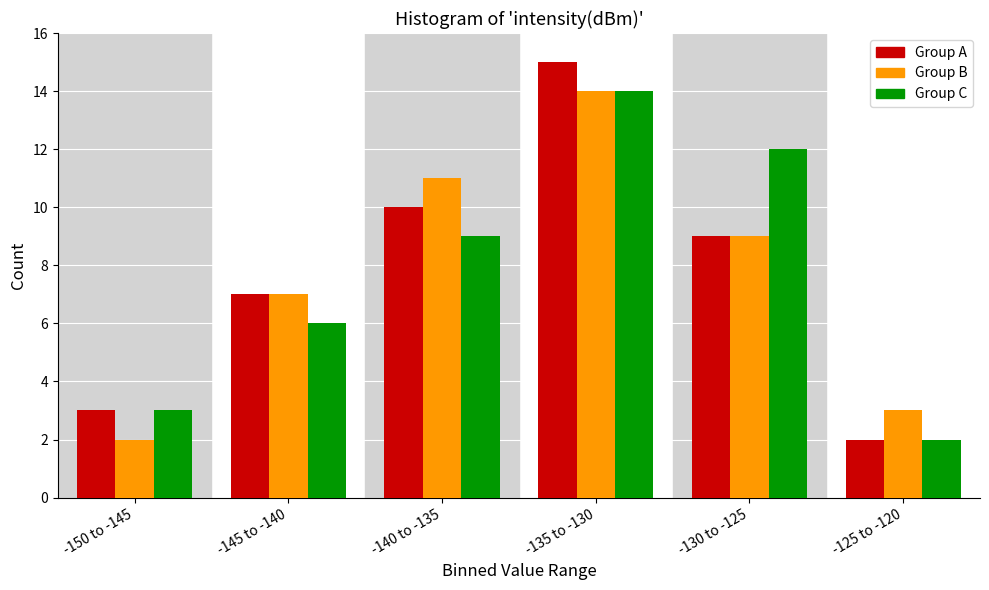

Reading left to right, extract all data points from this chart.

Group A: -150 to -145=3	-145 to -140=7	-140 to -135=10	-135 to -130=15	-130 to -125=9	-125 to -120=2
Group B: -150 to -145=2	-145 to -140=7	-140 to -135=11	-135 to -130=14	-130 to -125=9	-125 to -120=3
Group C: -150 to -145=3	-145 to -140=6	-140 to -135=9	-135 to -130=14	-130 to -125=12	-125 to -120=2